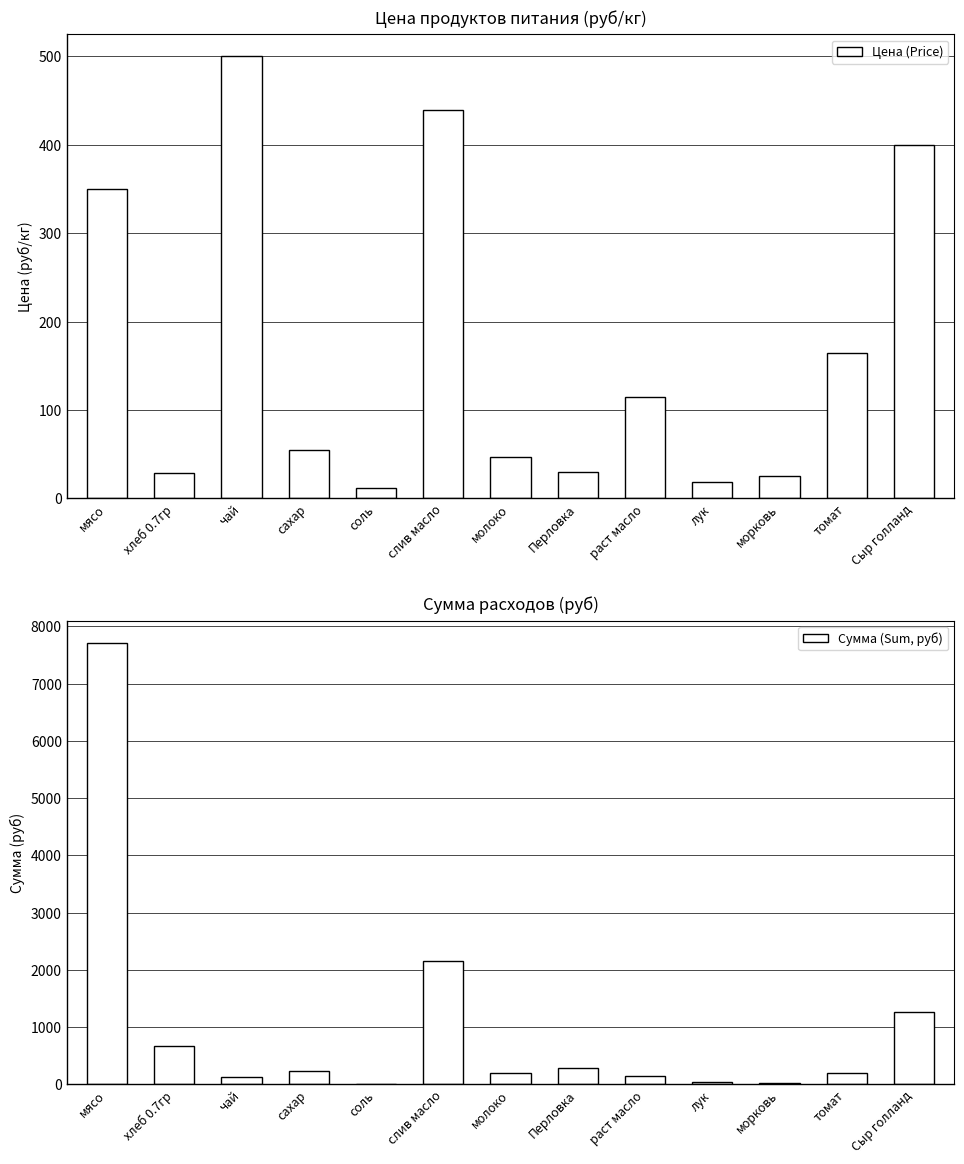

Which series has the largest total across all categories?

Сумма (Sum, руб)